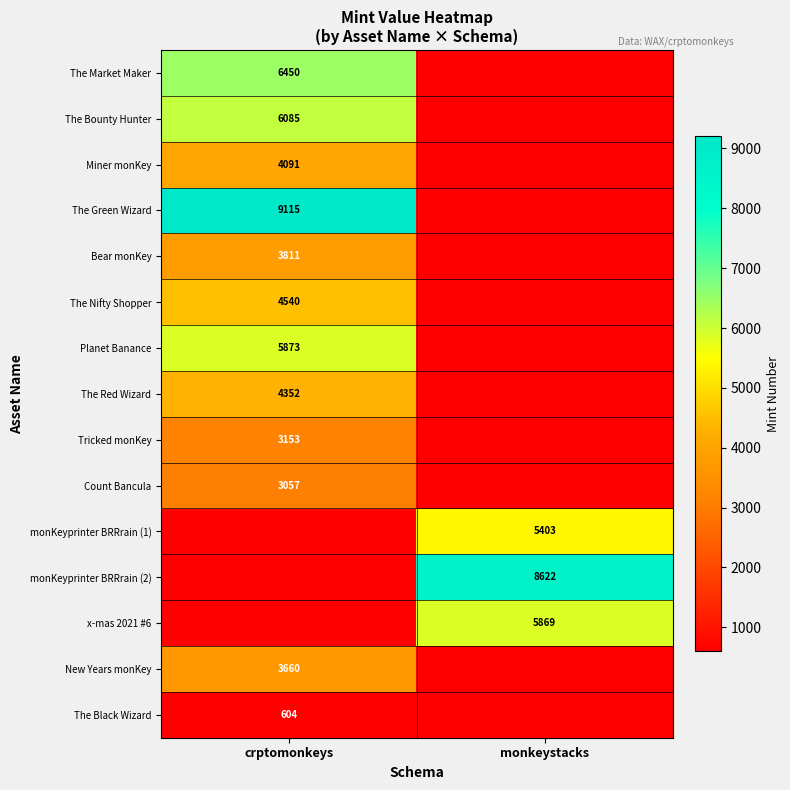

The Bear monKey series shows 5890 at crptomonkeys. True or false?

False